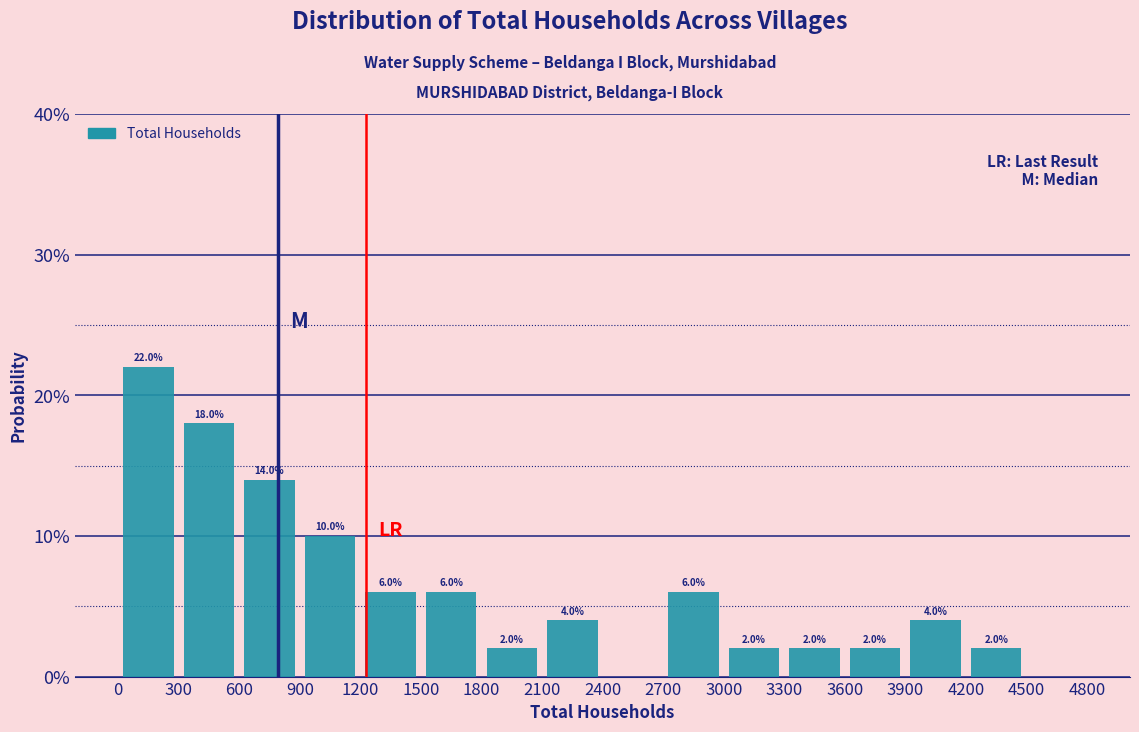

Which range on the x-axis has the tallest bar?

0 to 300